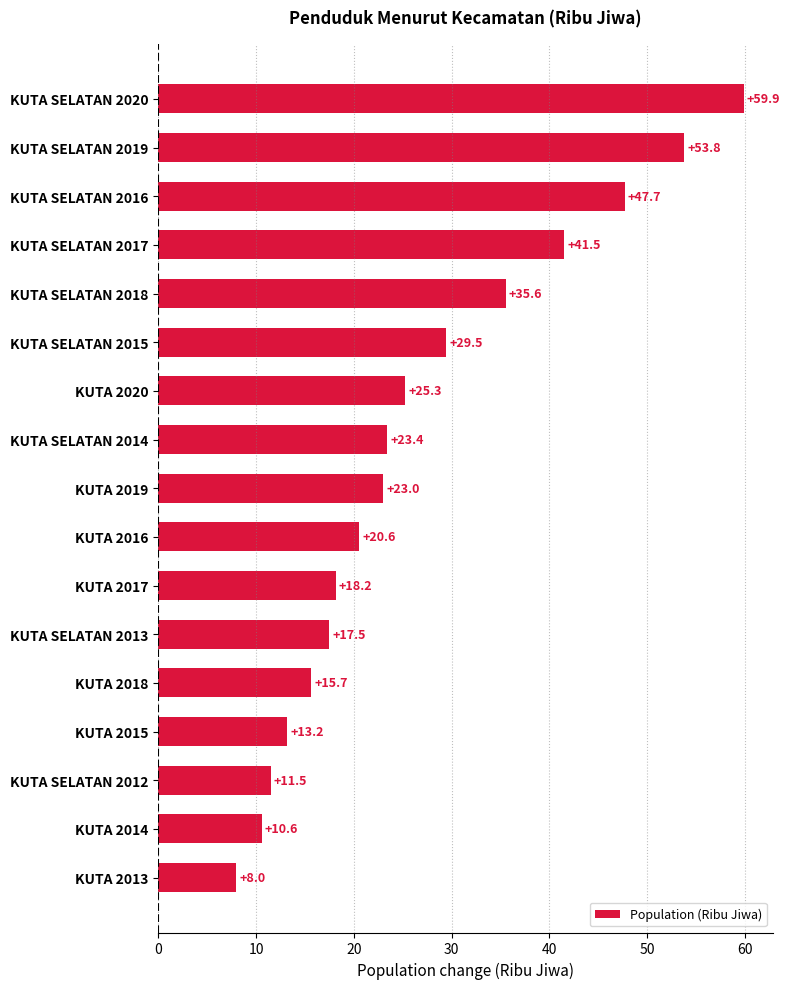

Count the number of categories in the chart.

17